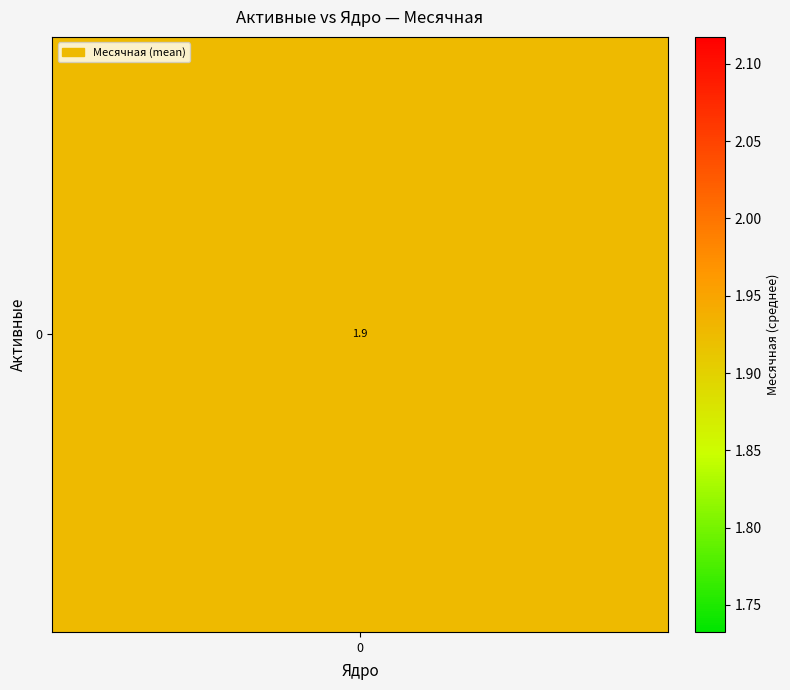

True or false: 2 has a value of 2 at 0.

False